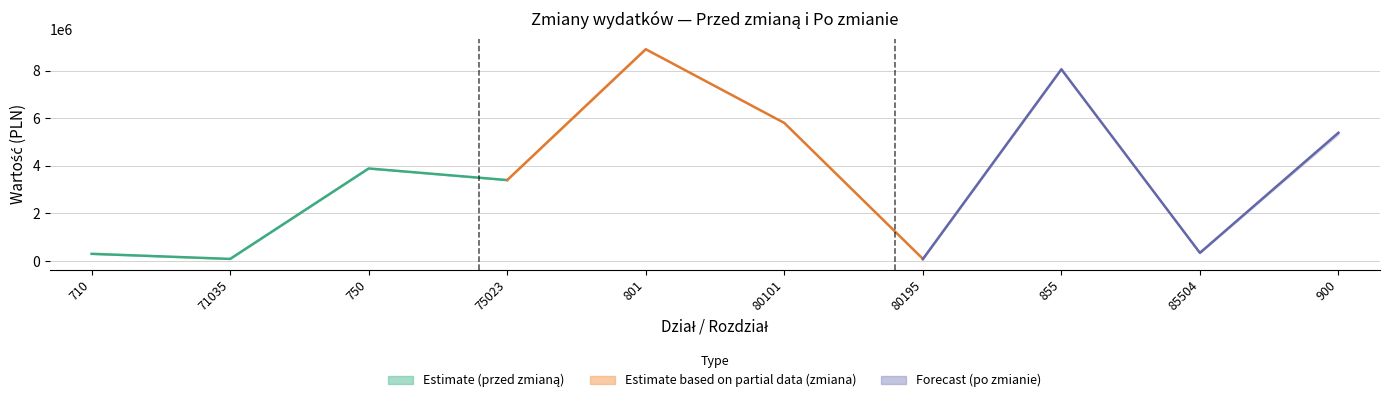

True or false: po_zmianie and zmiana_upper cross at least once.

False